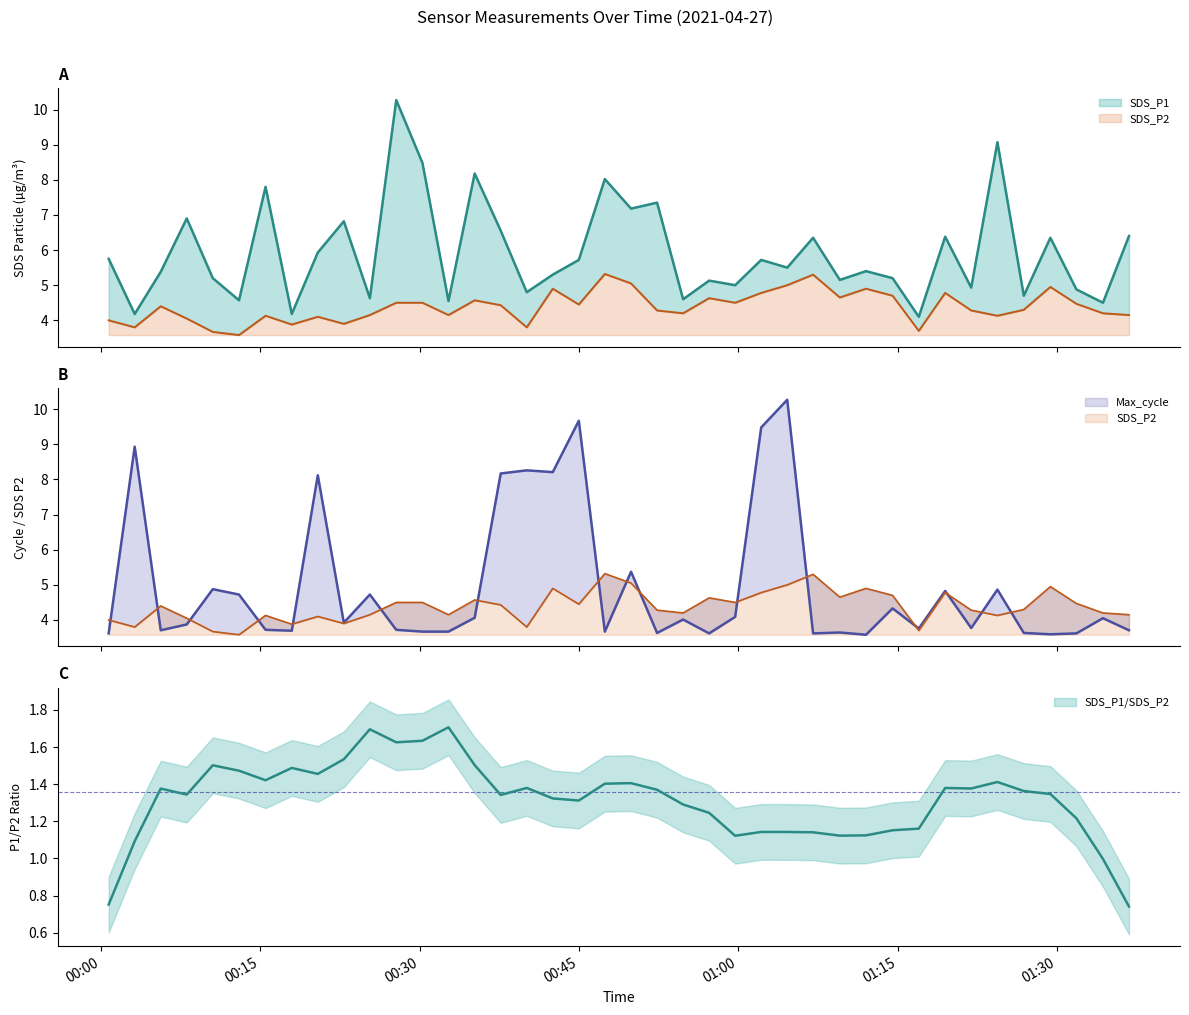

At how many categories does at least one series exceed 9?

5